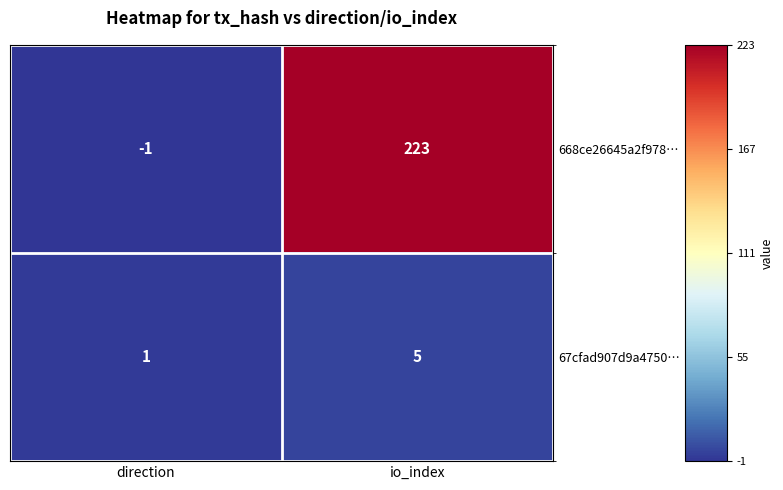

Reading left to right, transcribe all the data shown in this chart.

668ce26645a2f978…: direction=-1	io_index=223
67cfad907d9a4750…: direction=1	io_index=5